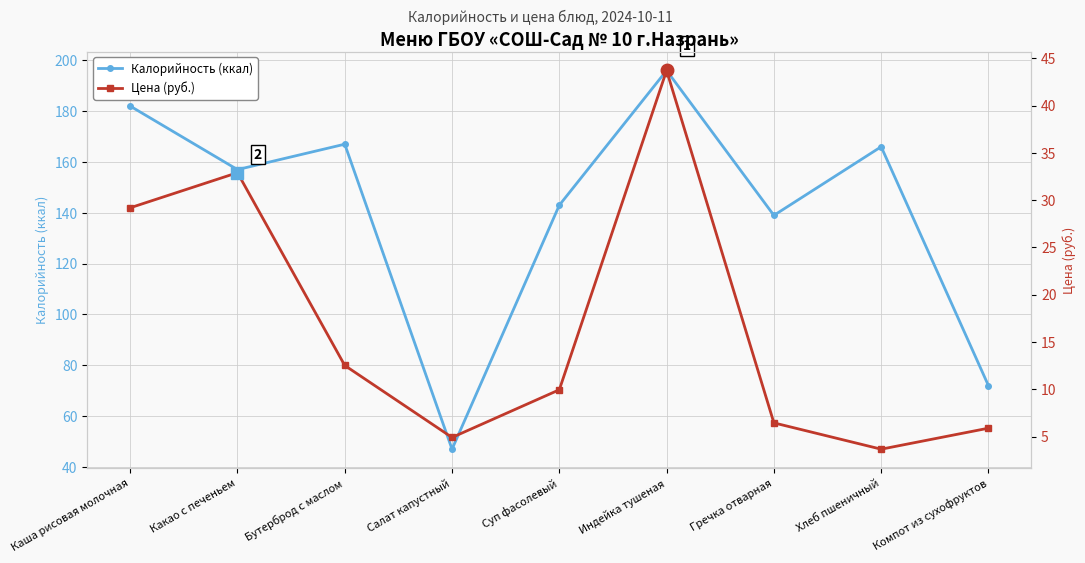

Reading left to right, extract all data points from this chart.

Калорийность (ккал): Каша рисовая молочная=182.0	Какао с печеньем=157.0	Бутерброд с маслом=167.0	Салат капустный=47.0	Суп фасолевый=143.0	Индейка тушеная=196.0	Гречка отварная=139.0	Хлеб пшеничный=166.0	Компот из сухофруктов=72.0
Цена (руб.): Каша рисовая молочная=29.2	Какао с печеньем=32.9	Бутерброд с маслом=12.5	Салат капустный=4.9	Суп фасолевый=10.0	Индейка тушеная=43.7	Гречка отварная=6.5	Хлеб пшеничный=3.7	Компот из сухофруктов=5.9